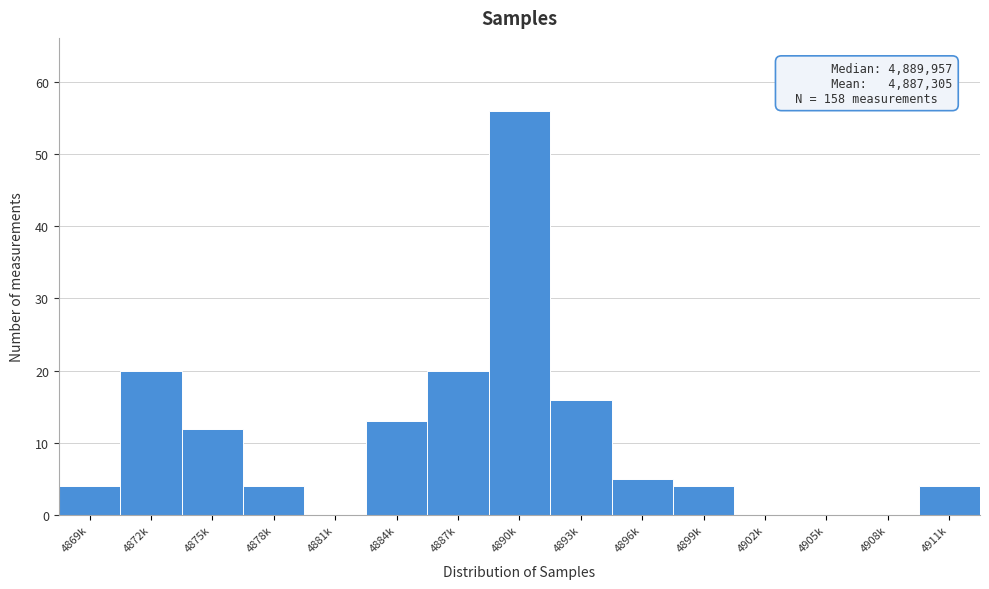

Reading left to right, what are all the values shown in this chart?

4869k=4	4872k=20	4875k=12	4878k=4	4881k=0	4884k=13	4887k=20	4890k=56	4893k=16	4896k=5	4899k=4	4902k=0	4905k=0	4908k=0	4911k=4